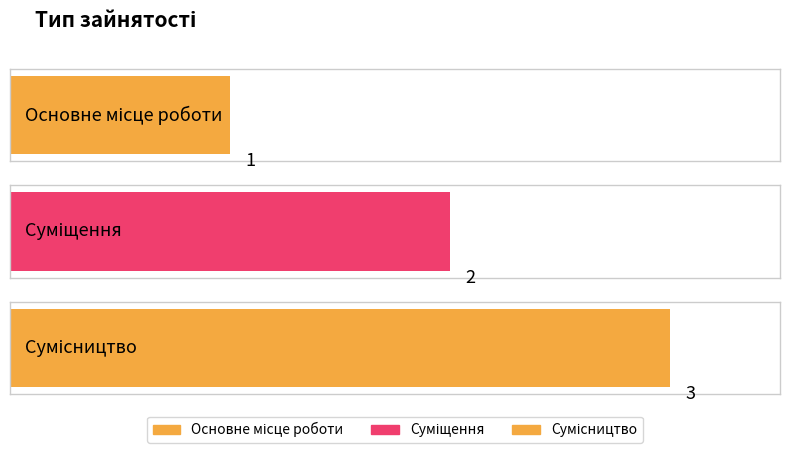

Reading left to right, what are all the values shown in this chart?

1	2	3